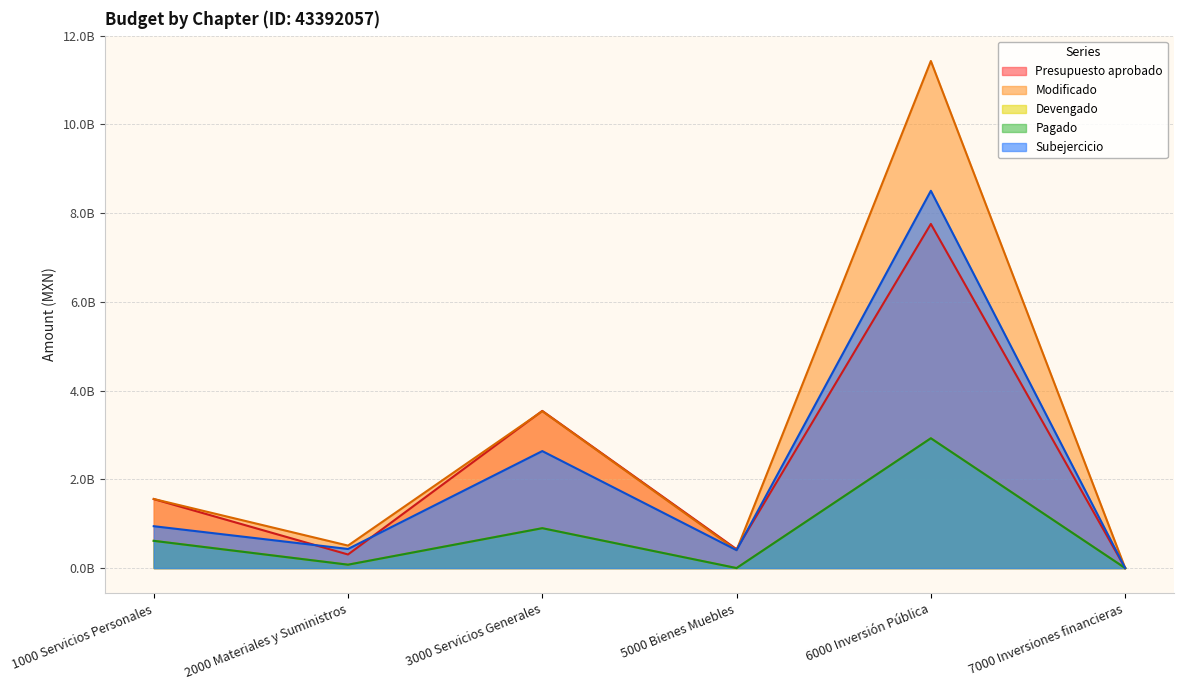

List the labels in order of Subejercicio value, largest first.

6000 Inversión Pública, 3000 Servicios Generales, 1000 Servicios Personales, 2000 Materiales y Suministros, 5000 Bienes Muebles, 7000 Inversiones financieras